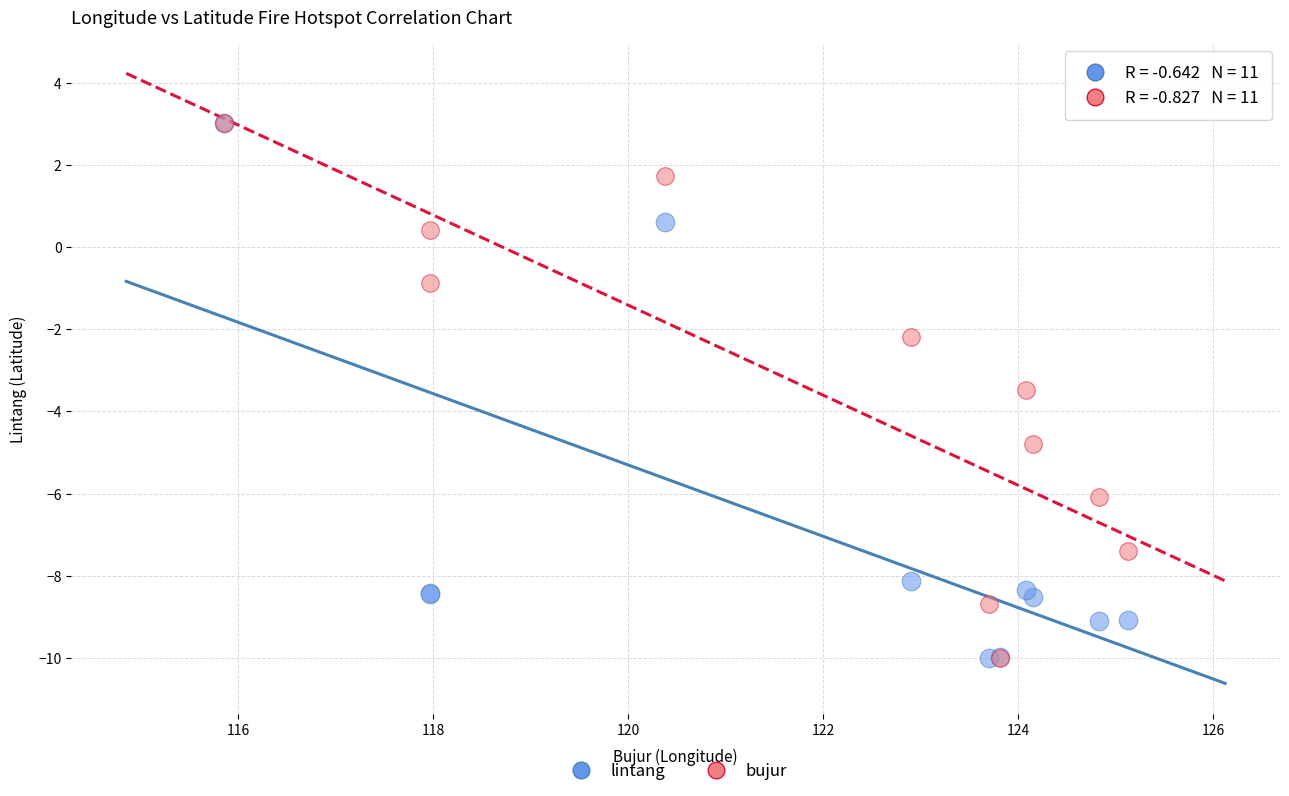

In the bujur series, what Y value is closest to -3?

-3.5